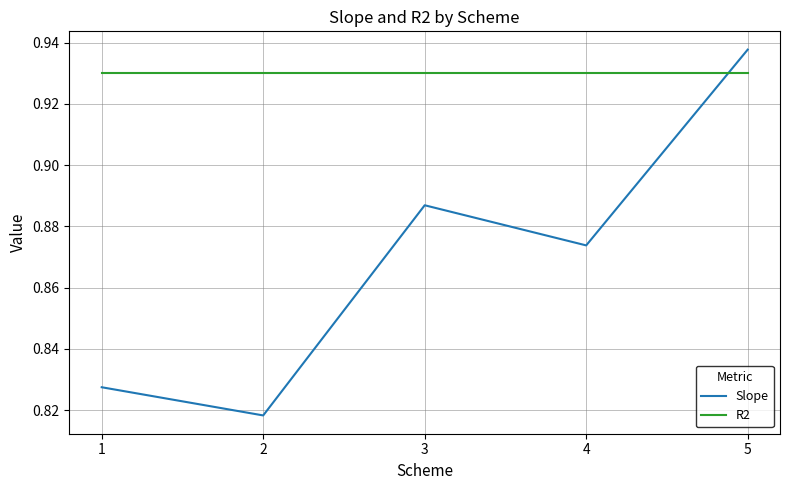

Which series has the largest range (max minus min)?

Slope